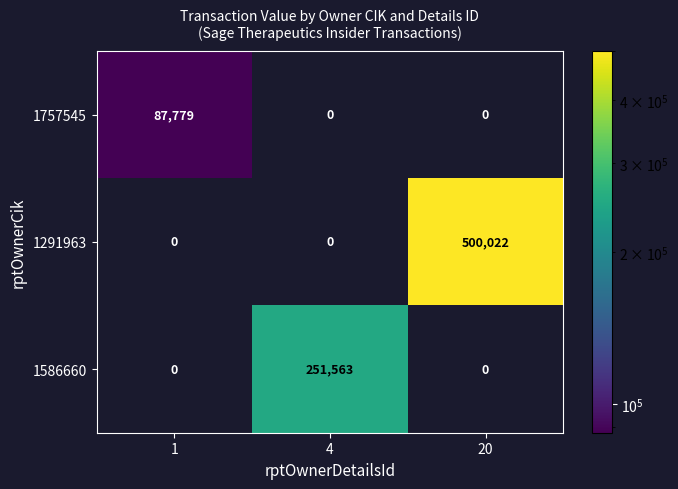

Count the number of data series in this chart.

3